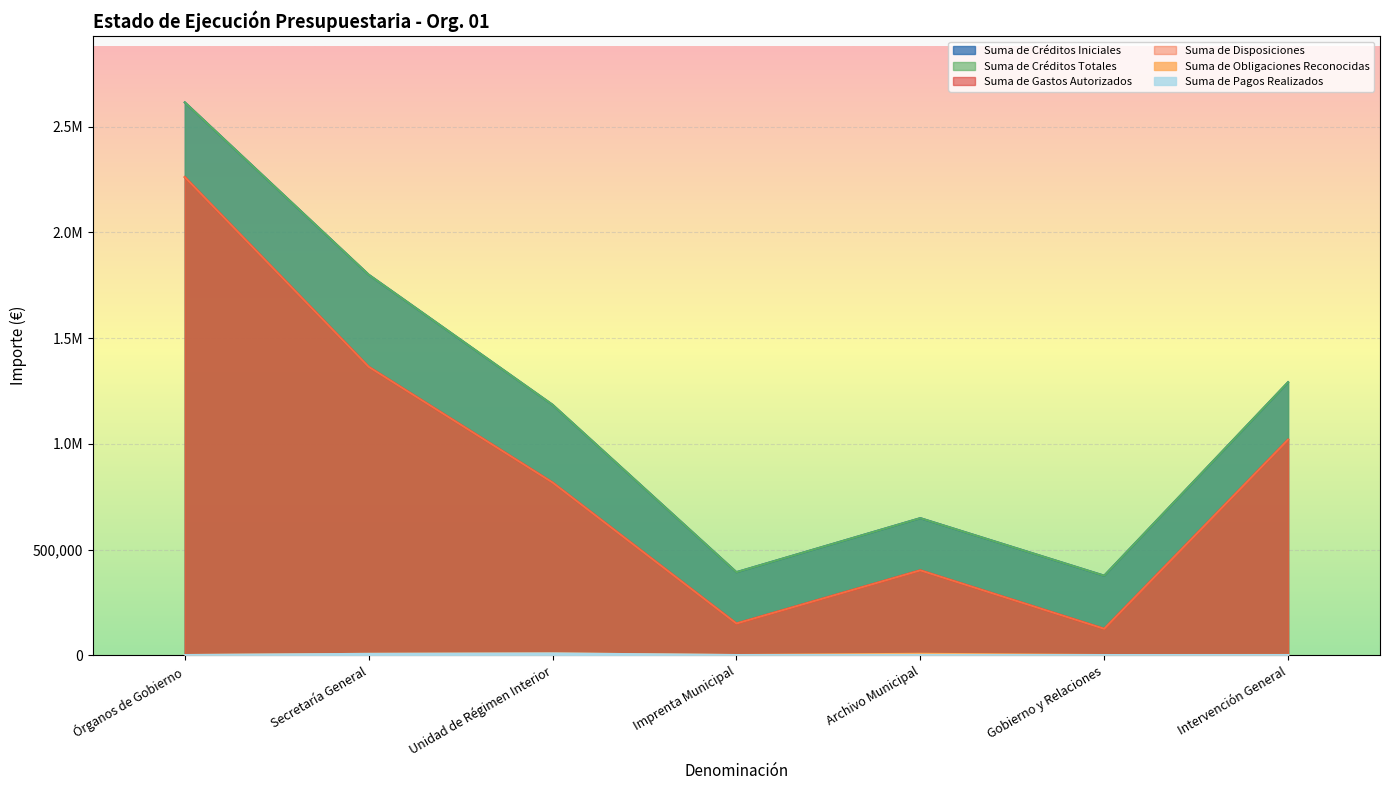

What is the sum of the Suma de Gastos Autorizados values at Unidad de Régimen Interior and Intervención General?

1837238.9